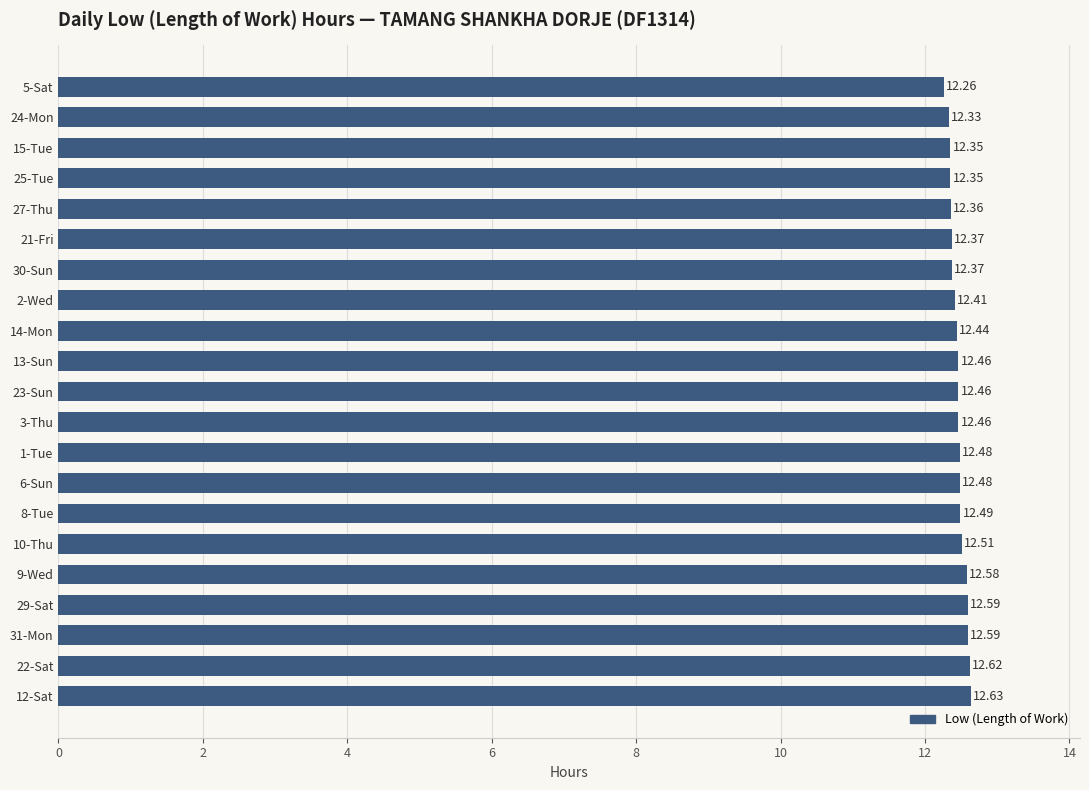

Which has a higher value, 23-Sun or 29-Sat?

29-Sat